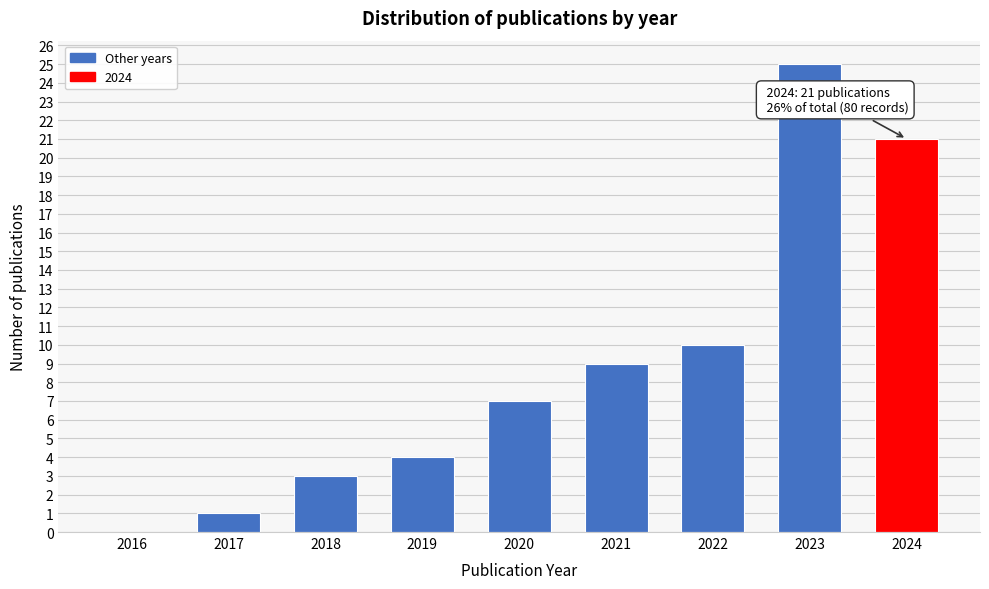

Reading right to left, list all the values displayed in this chart.

2024=21	2023=25	2022=10	2021=9	2020=7	2019=4	2018=3	2017=1	2016=0